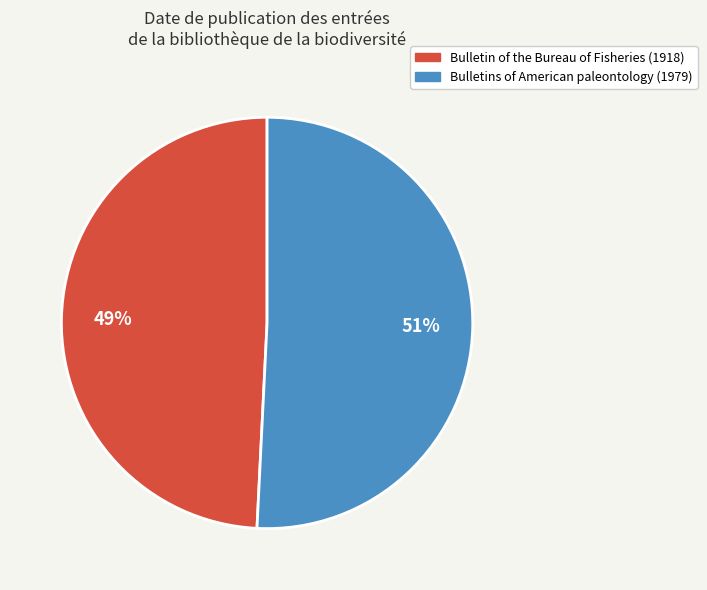

To the nearest percent, what portion does Bulletins of American paleontology (1979) represent?

51%